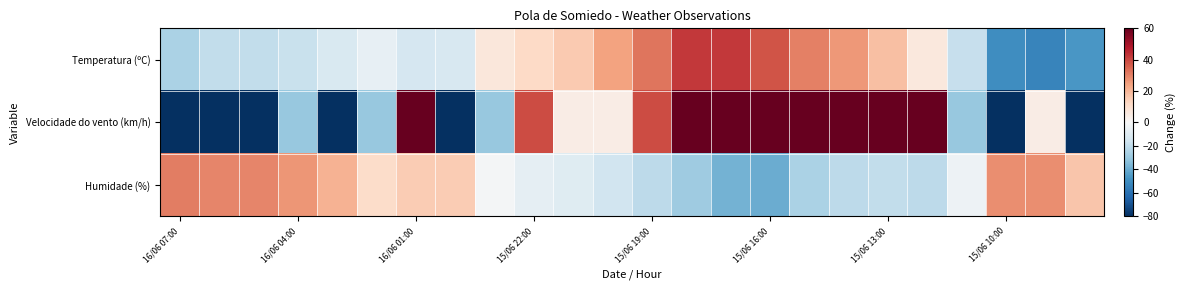

List the series in order of their overall mean, lowest first.

Humidade (%), Velocidade do vento (km/h), Temperatura (ºC)